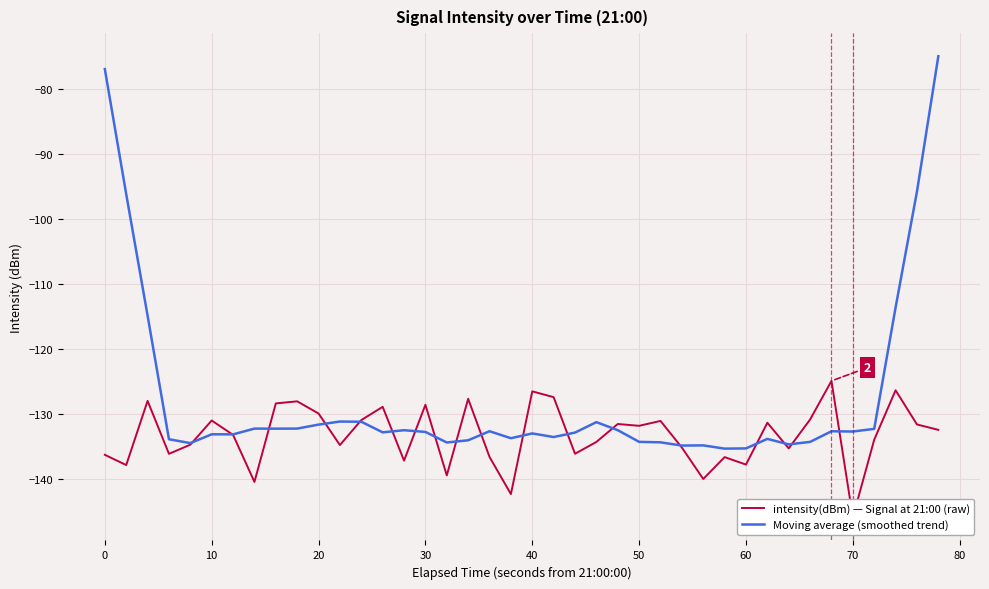

What is the smallest value displayed?

-145.9